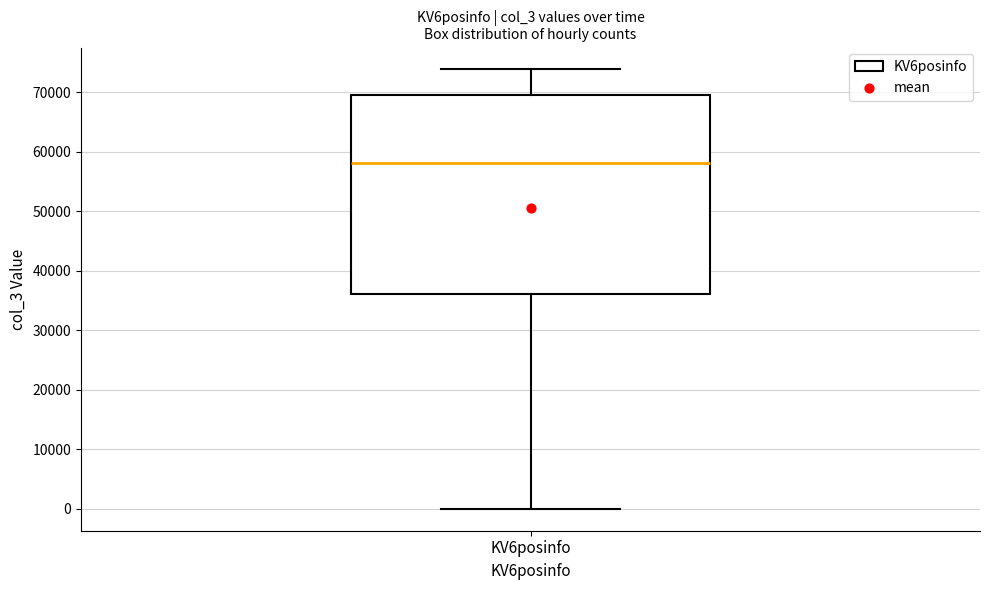

Read this box plot against the y-axis: the position of the median line, the range covered by the box, and the ends of both whiskers. The values are not printed on the chart, so give them approximately, as read against the axis.

median 58000, box 36000 to 70000, whiskers 0 to 74000